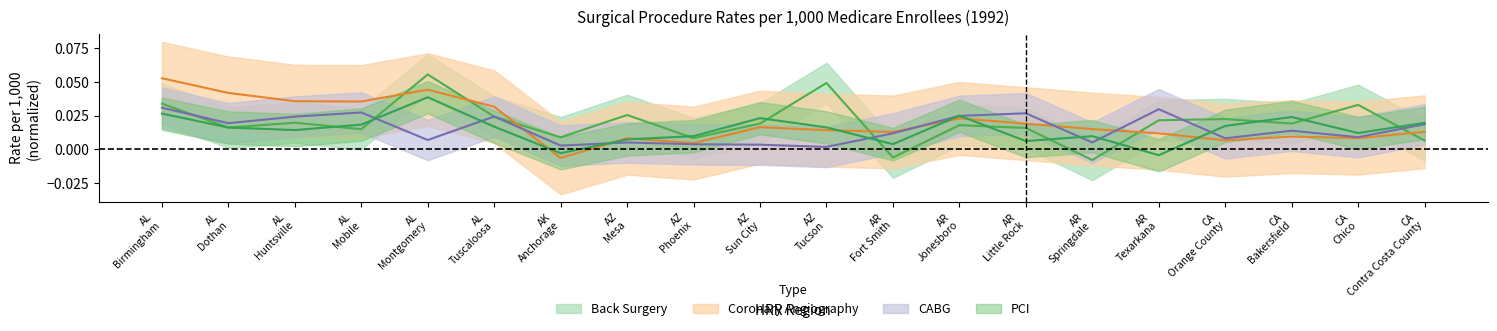

How many interior local peaks does the CABG series have?

6